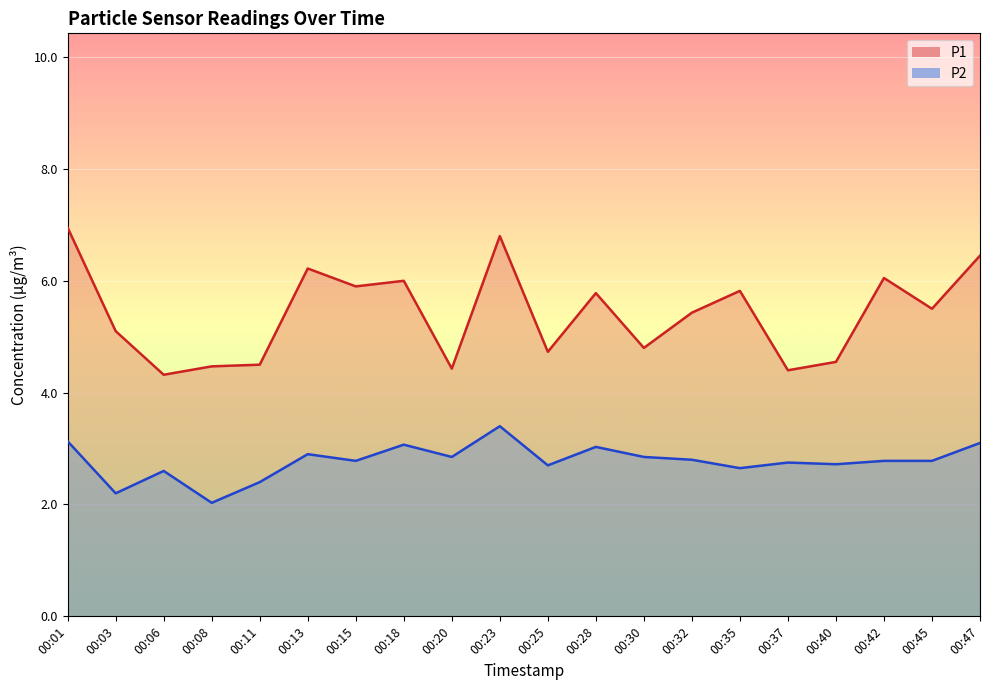

True or false: P1 has a value of 8.9 at 00:45.

False